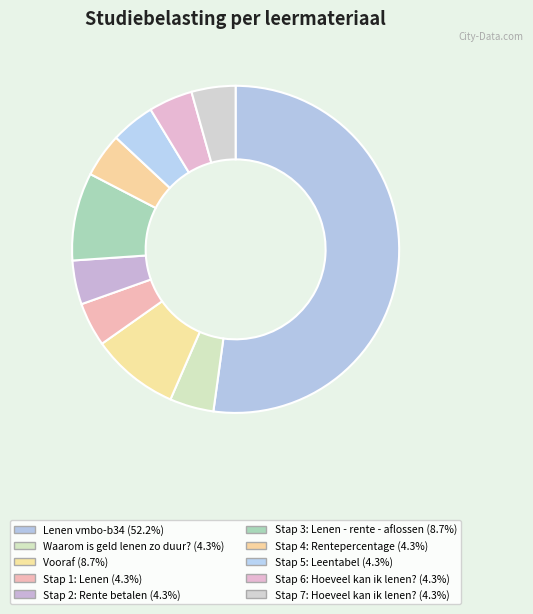

Count the number of slices in the pie.

10